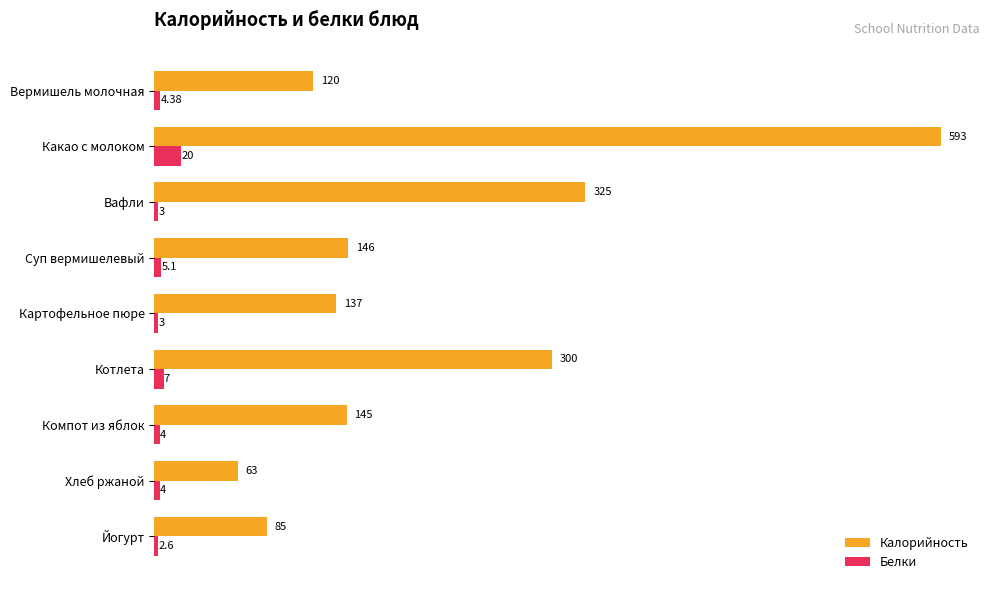

How many distinct data groups are displayed?

2